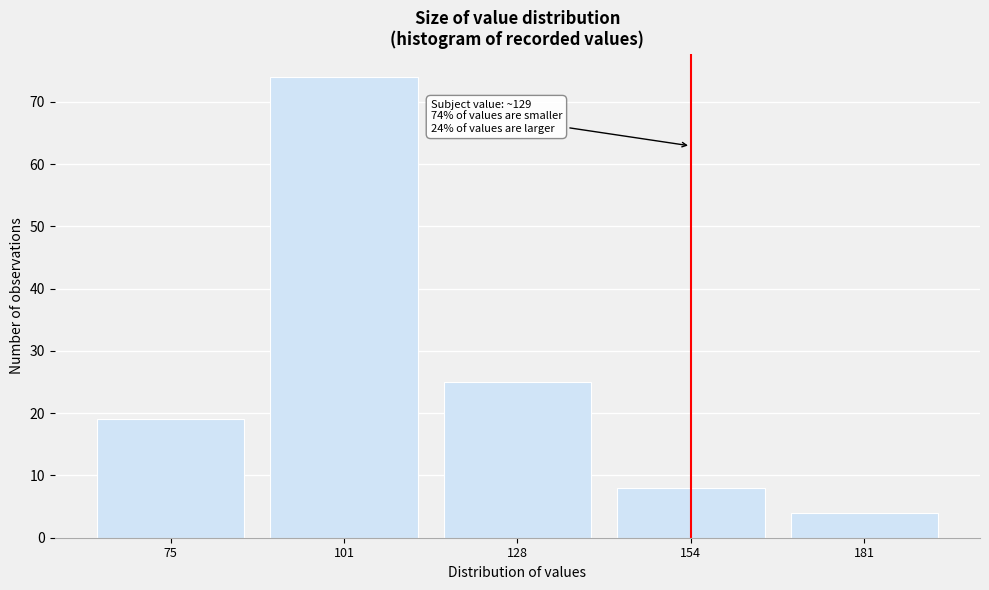

Reading left to right, extract all data points from this chart.

19	74	25	8	4